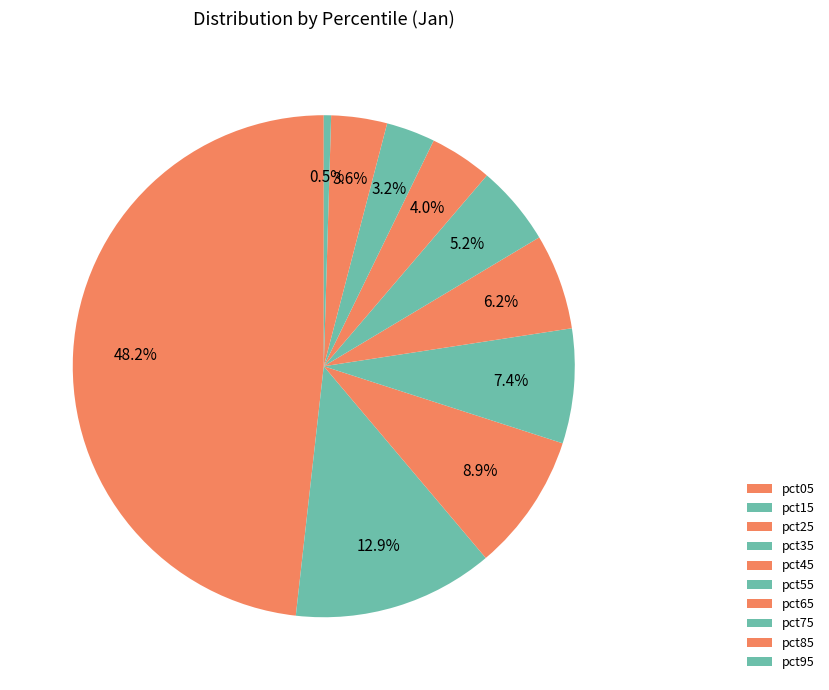

Count the number of slices in the pie.

10